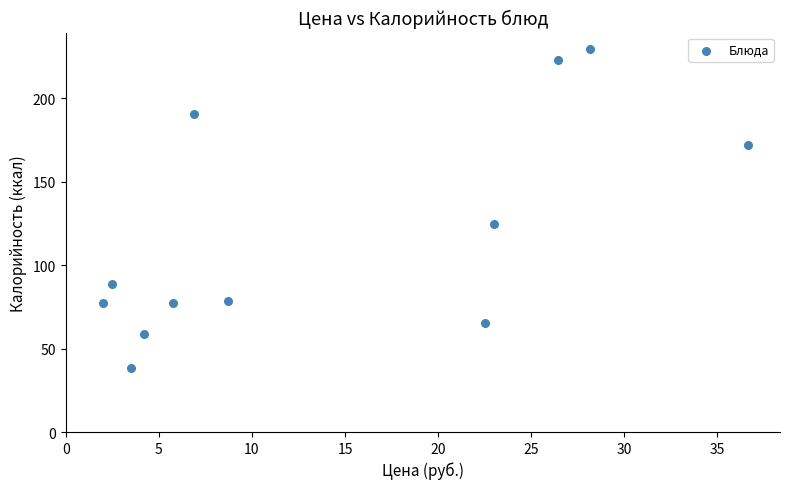

What Y value in the scatter plot is closest to 134?

124.6